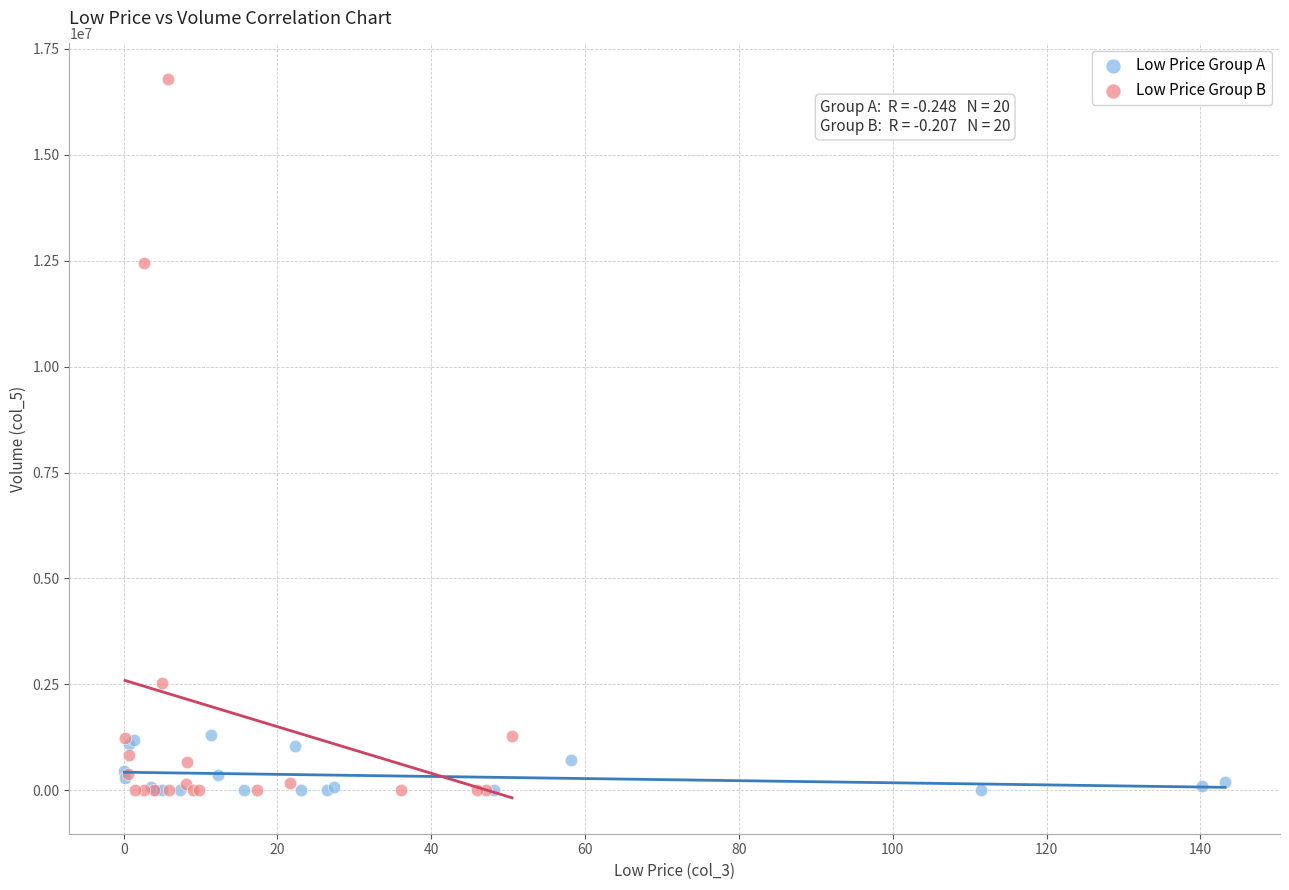

Which series has the widest spread of Y values?

Low Price Group B